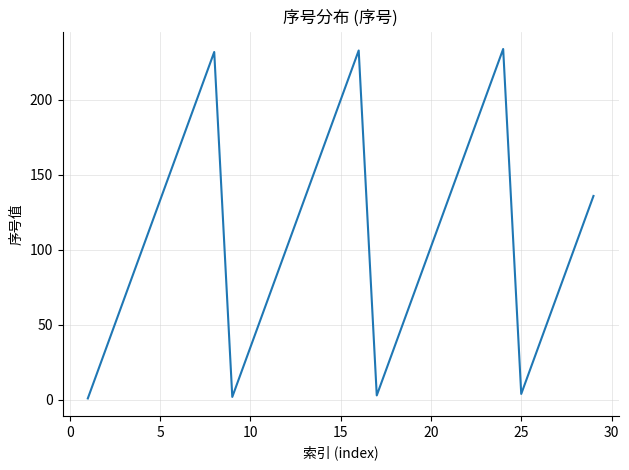

What is the greatest value displayed?

234